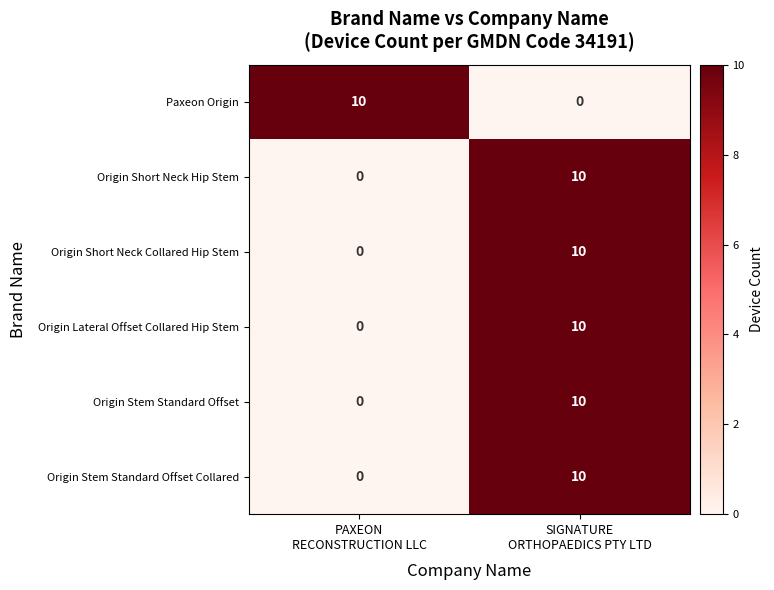

Reading left to right, transcribe all the data shown in this chart.

Paxeon Origin: 10	0
Origin Short Neck Hip Stem: 0	10
Origin Short Neck Collared Hip Stem: 0	10
Origin Lateral Offset Collared Hip Stem: 0	10
Origin Stem Standard Offset: 0	10
Origin Stem Standard Offset Collared: 0	10